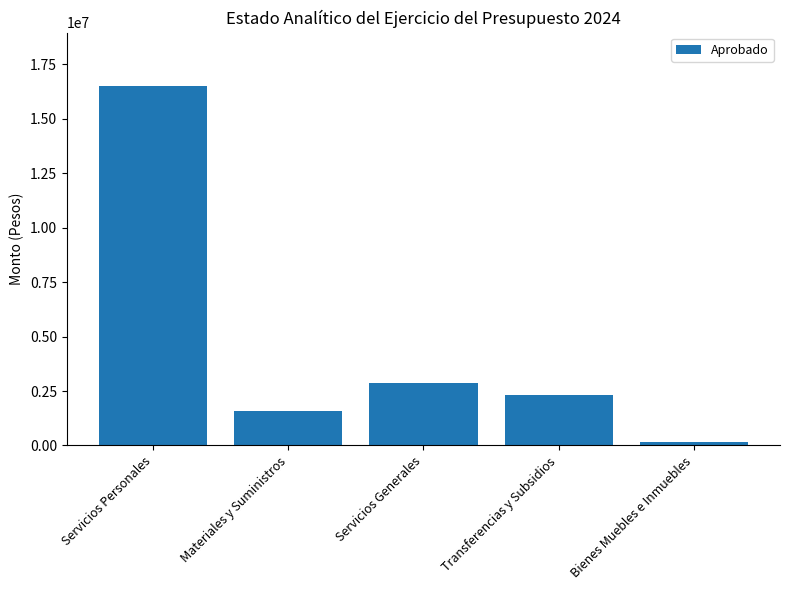

At which label does the data first exceed 2300000?

Servicios Personales